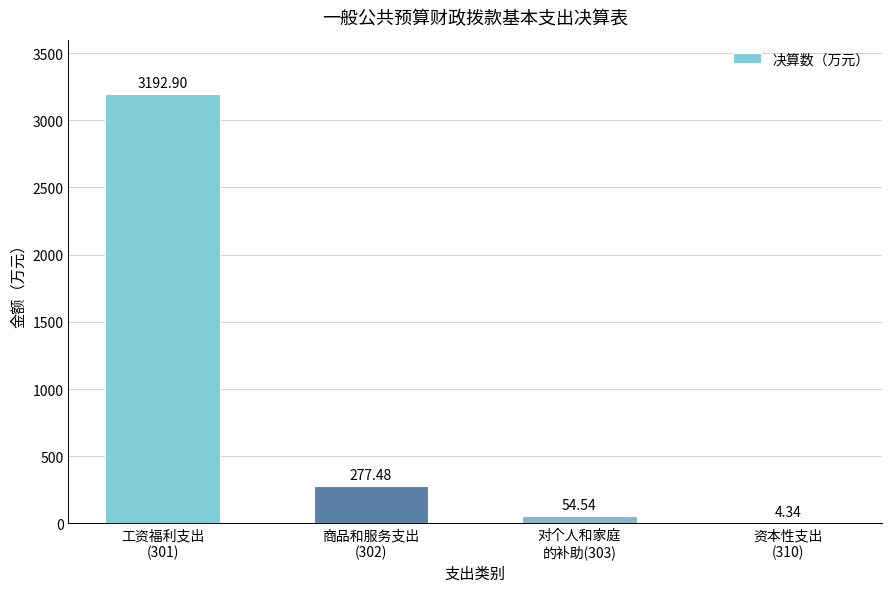

What is the sum of all values?

3529.3